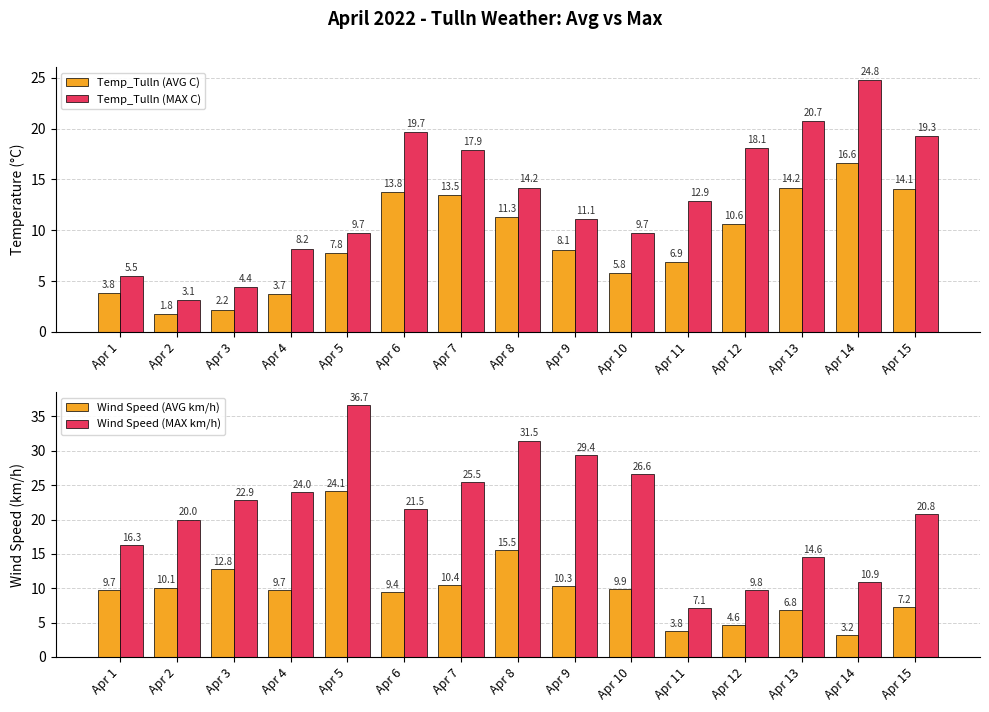

What is the difference between the maximum and minimum values in the Wind Speed (MAX km/h) series?

29.6